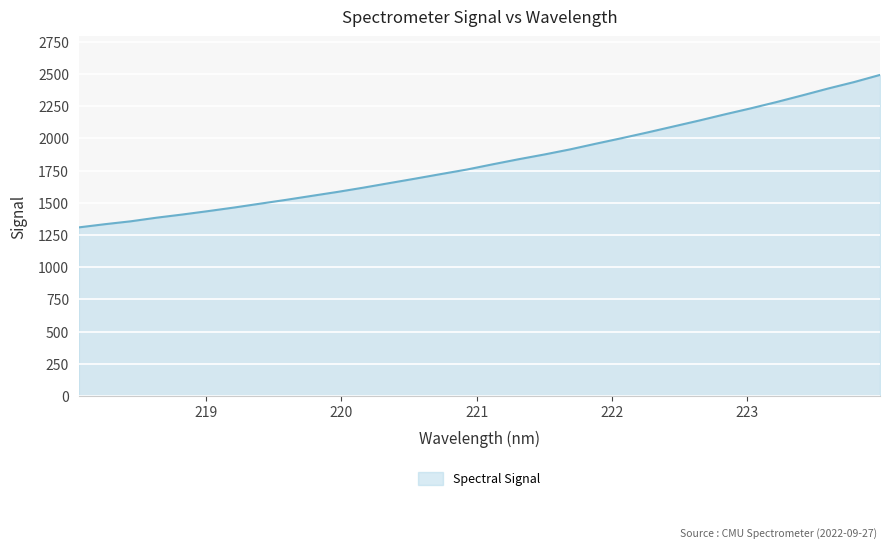

What is the difference between the maximum and minimum values?

1184.2